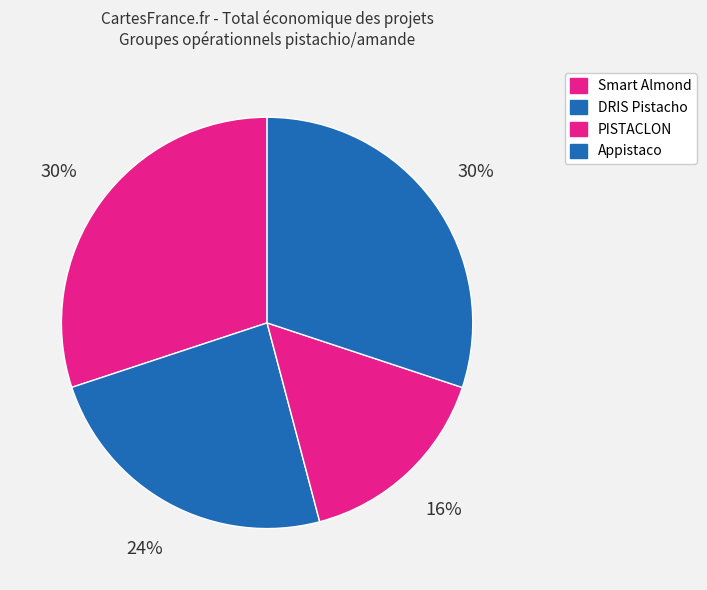

Is it true that Appistaco is 30% of the pie?

True